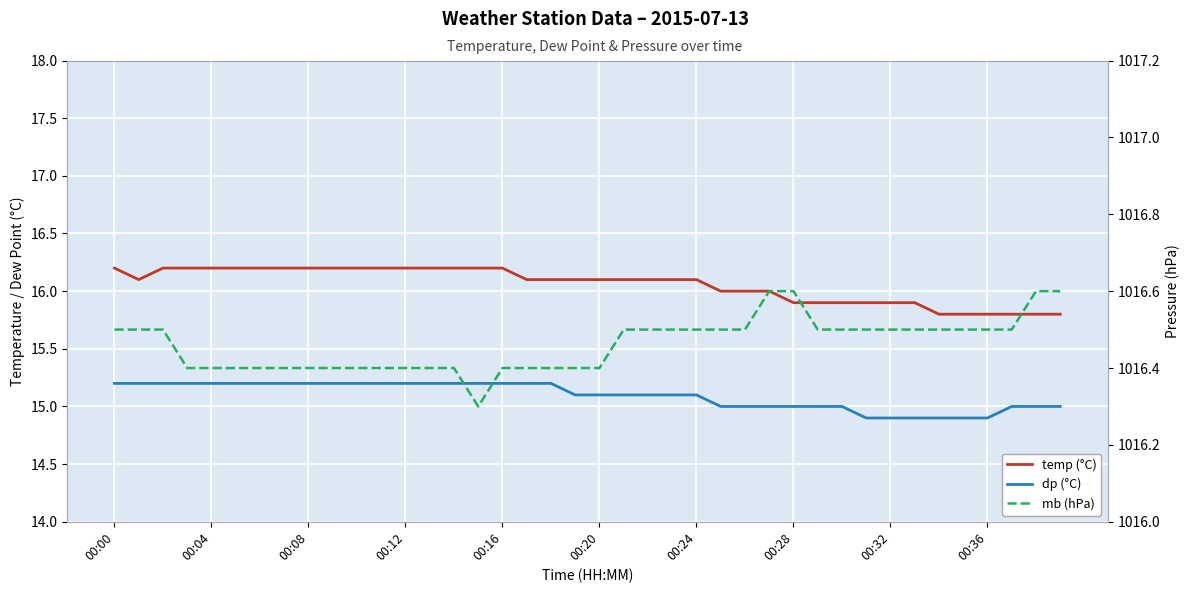

The mb (hPa) series shows 632.5 at 39. True or false?

False